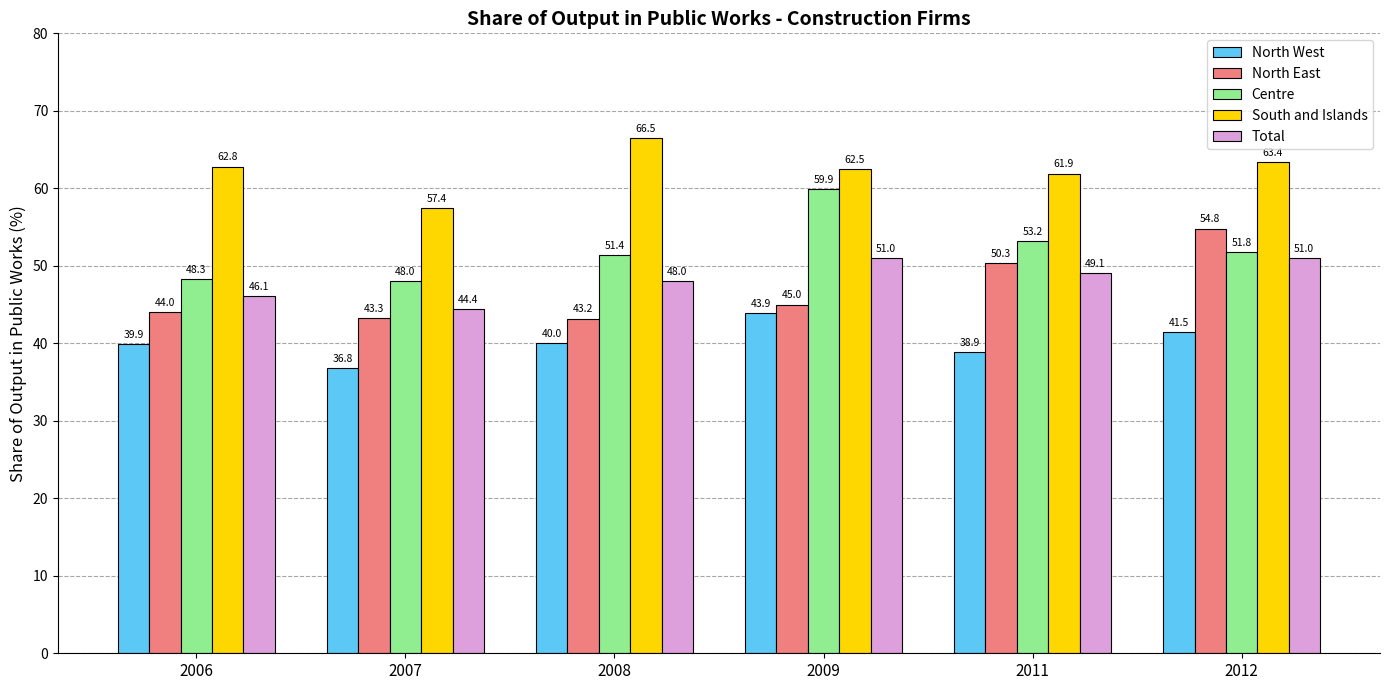

At 2009, list the series in order from largest to smallest.

South and Islands, Centre, Total, North East, North West